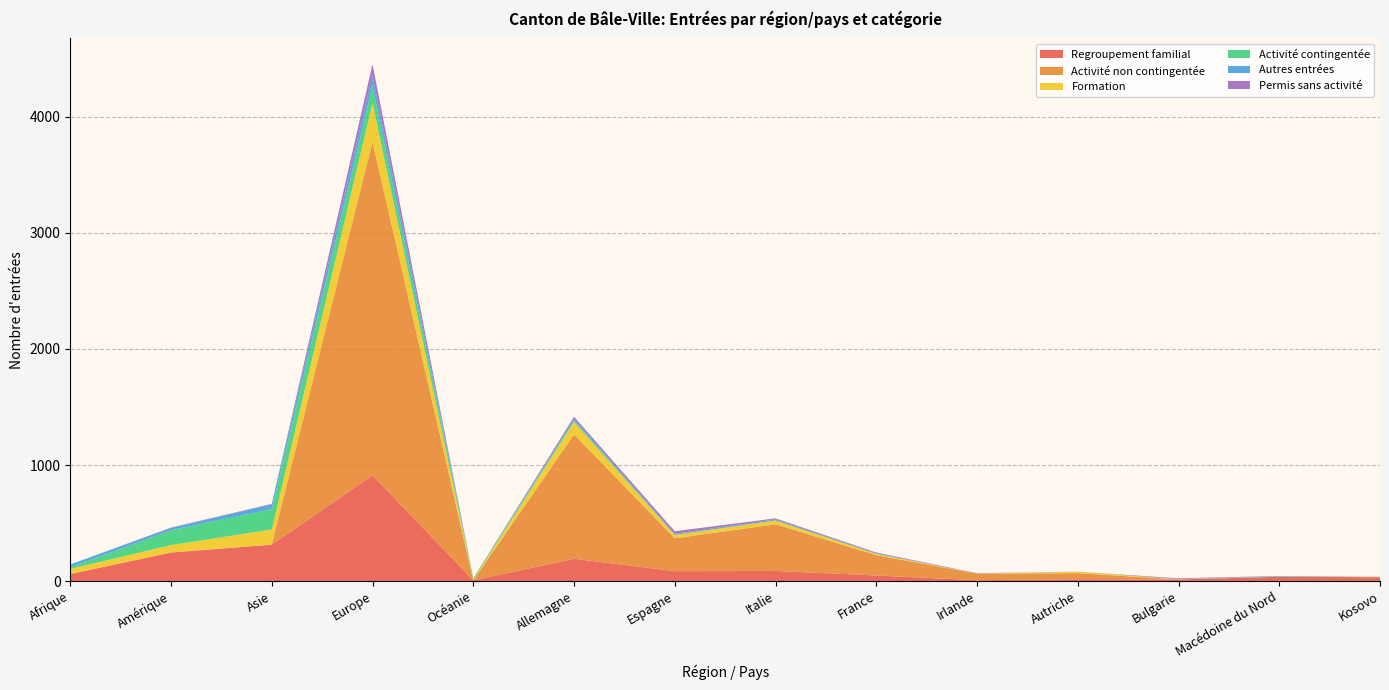

Reading left to right, list all the values displayed in this chart.

Regroupement familial: Afrique=61	Amérique=246	Asie=314	Europe=912	Océanie=7	Allemagne=193	Espagne=86	Italie=88	France=49	Irlande=8	Autriche=17	Bulgarie=15	Macédoine du Nord=38	Kosovo=34
Activité non contingentée: Afrique=2	Amérique=3	Asie=2	Europe=2871	Océanie=0	Allemagne=1071	Espagne=283	Italie=402	France=175	Irlande=57	Autriche=52	Bulgarie=0	Macédoine du Nord=0	Kosovo=0
Formation: Afrique=42	Amérique=62	Asie=129	Europe=335	Océanie=6	Allemagne=106	Espagne=29	Italie=33	France=11	Irlande=1	Autriche=12	Bulgarie=2	Macédoine du Nord=1	Kosovo=3
Activité contingentée: Afrique=15	Amérique=128	Asie=175	Europe=147	Océanie=10	Allemagne=13	Espagne=1	Italie=0	France=1	Irlande=0	Autriche=0	Bulgarie=1	Macédoine du Nord=1	Kosovo=1
Autres entrées: Afrique=24	Amérique=20	Asie=41	Europe=91	Océanie=2	Allemagne=16	Espagne=9	Italie=10	France=5	Irlande=1	Autriche=1	Bulgarie=1	Macédoine du Nord=5	Kosovo=1
Permis sans activité: Afrique=0	Amérique=3	Asie=5	Europe=95	Océanie=0	Allemagne=17	Espagne=22	Italie=8	France=6	Irlande=2	Autriche=0	Bulgarie=6	Macédoine du Nord=0	Kosovo=0